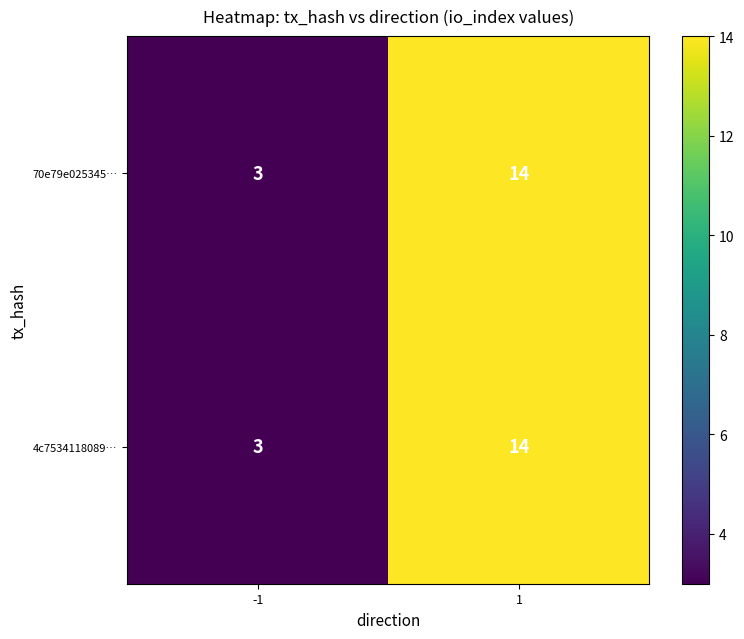

The 70e79e025345… series shows 2 at -1. True or false?

False